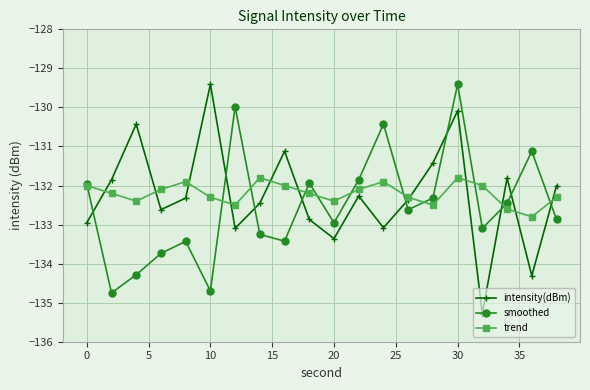

How many interior local peaks does the smoothed series have?

6